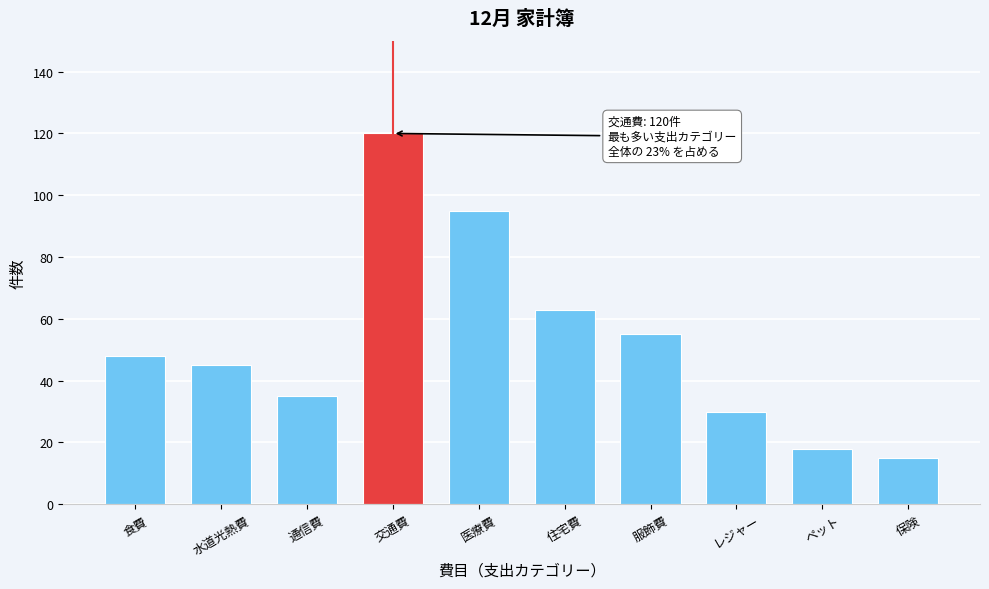

Reading left to right, what are all the values shown in this chart?

食費=48	水道光熱費=45	通信費=35	交通費=120	医療費=95	住宅費=63	服飾費=55	レジャー=30	ペット=18	保険=15